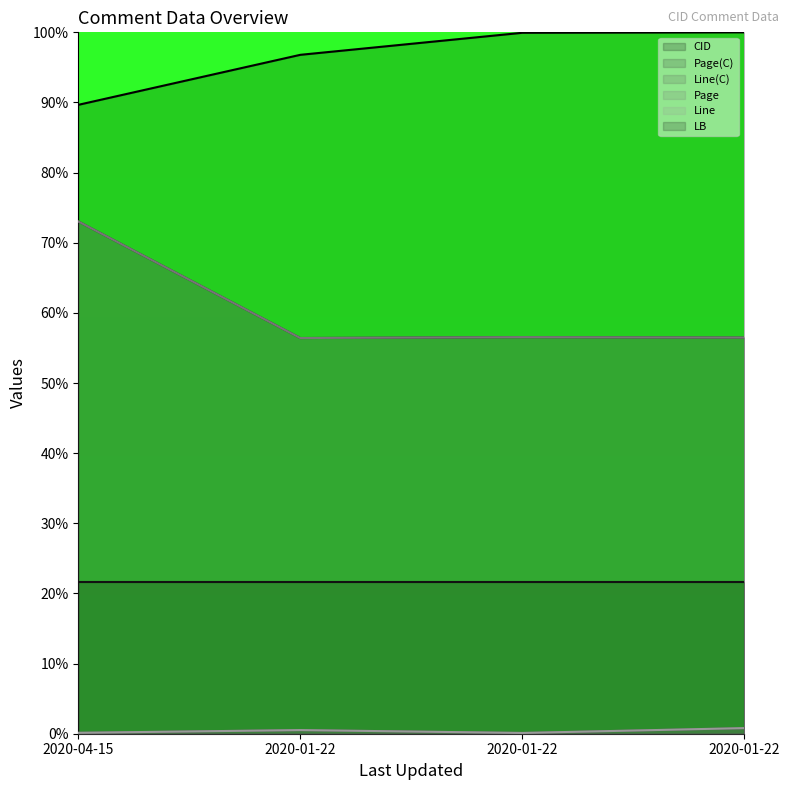

What is the label of the 4th point from the left?

2020-01-22